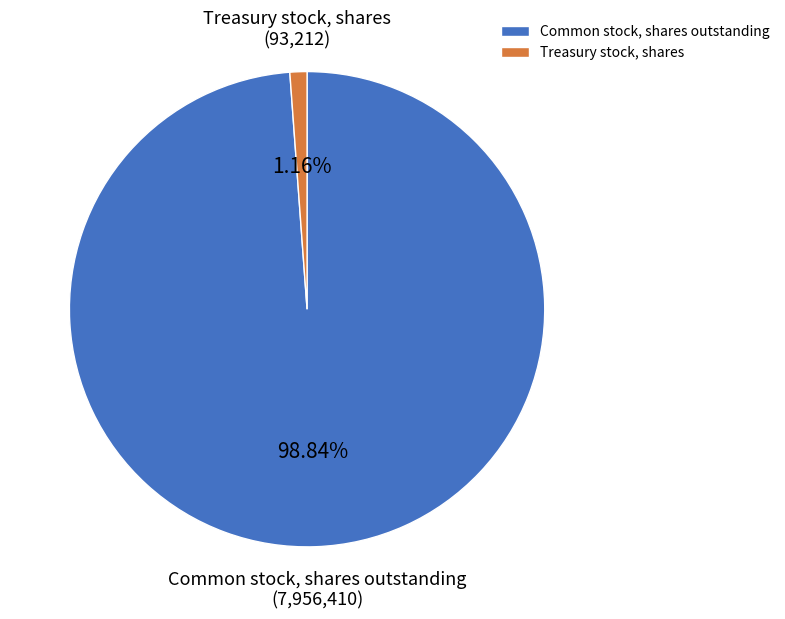

The Common stock, shares outstanding slice represents 99% of the pie. True or false?

True